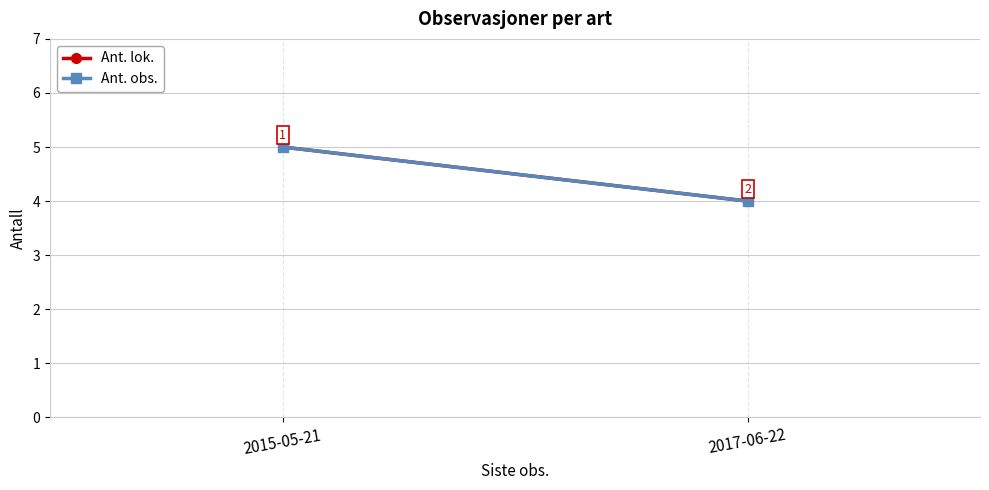

Rank the series by their maximum value, from lowest to highest.

Ant. lok., Ant. obs.